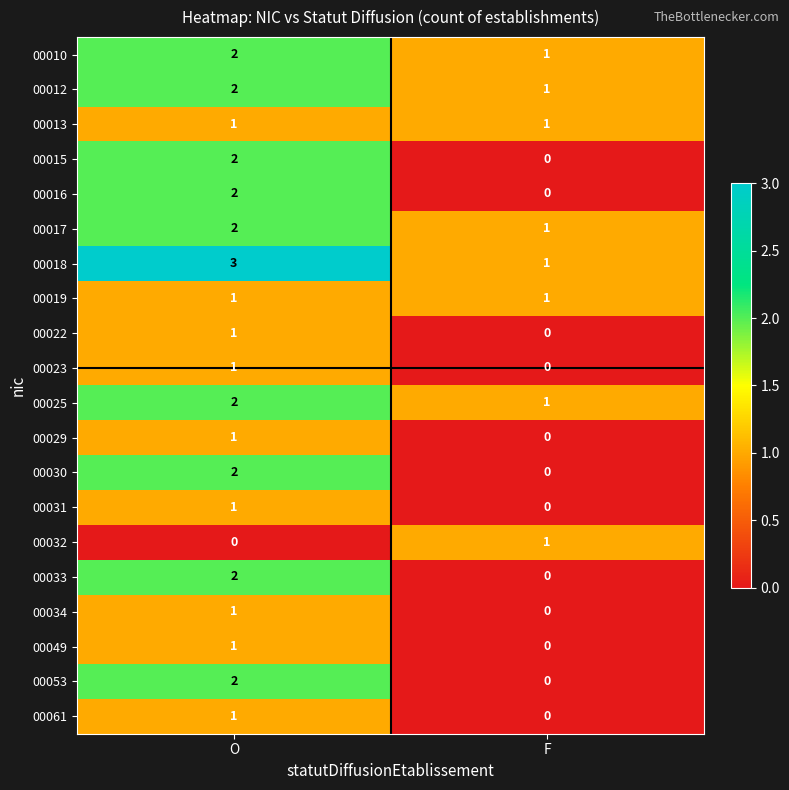

Which series has the largest total across all categories?

00018